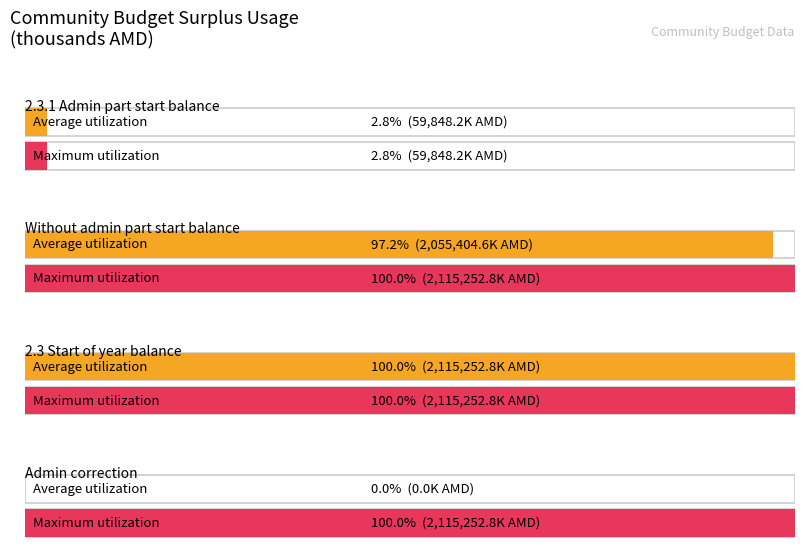

Reading left to right, what are all the values shown in this chart?

Average utilization: 59848.2	2055404.6	2115252.8	0.0
Maximum utilization: 59848.2	2115252.8	2115252.8	2115252.8